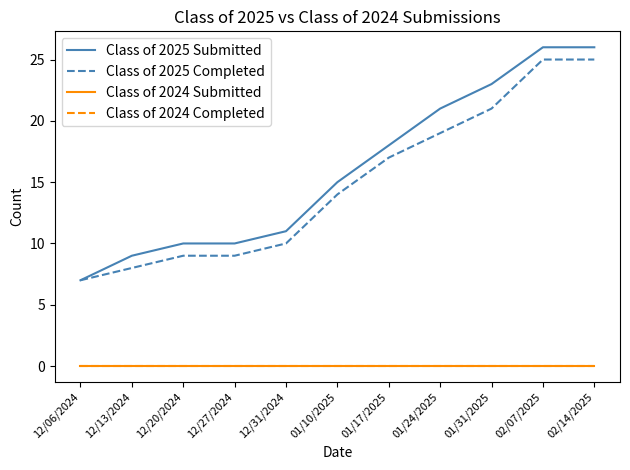

Is this an area chart (filled region under the line)?

No